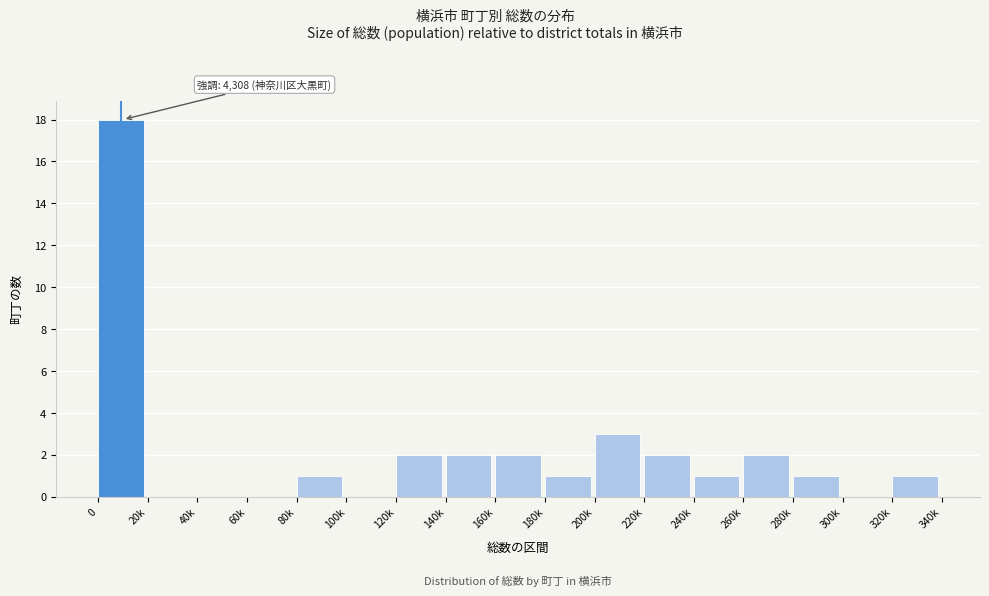

Reading right to left, what are all the values shown in this chart?

320k=1	300k=0	280k=1	260k=2	240k=1	220k=2	200k=3	180k=1	160k=2	140k=2	120k=2	100k=0	80k=1	60k=0	40k=0	20k=0	0=18